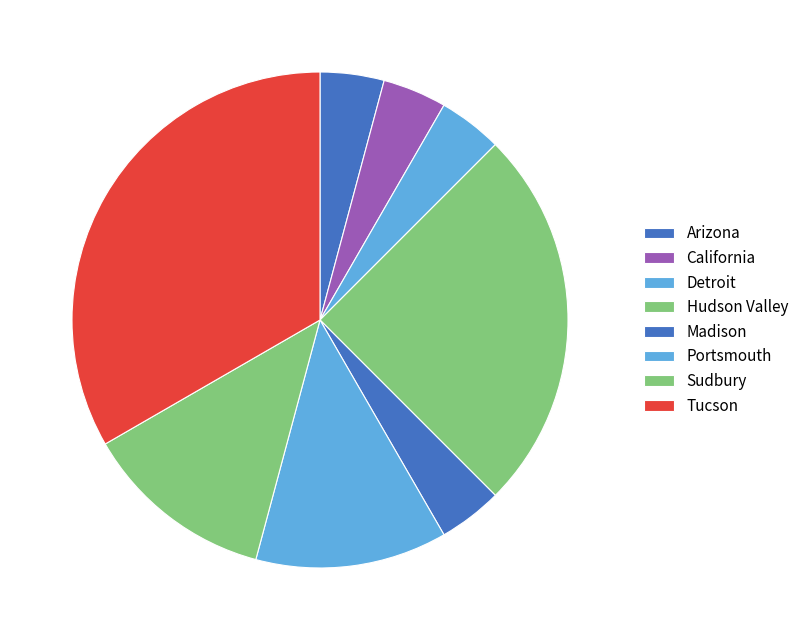

To the nearest percent, what portion does Portsmouth represent?

12%